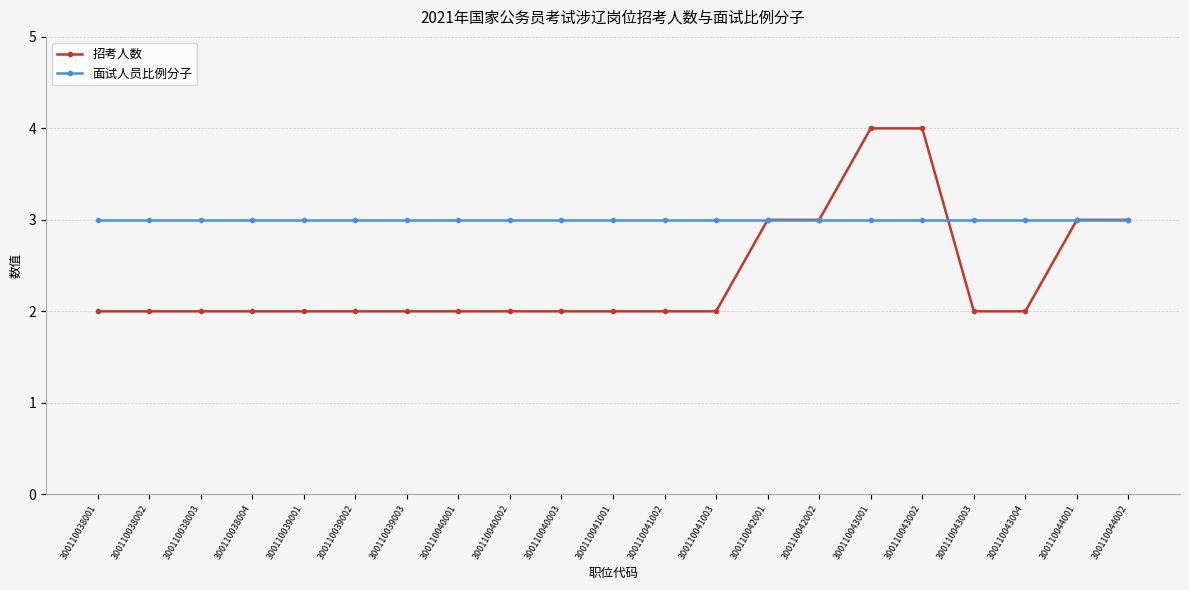

Rank the series by their average value, from highest to lowest.

面试人员比例分子, 招考人数